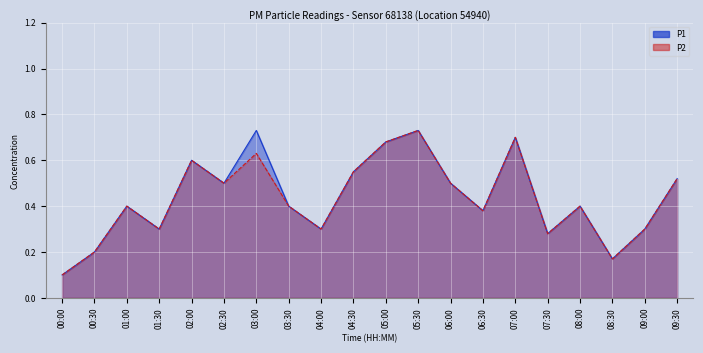

Reading left to right, transcribe all the data shown in this chart.

P1: 00:00=0.1	00:30=0.2	01:00=0.4	01:30=0.3	02:00=0.6	02:30=0.5	03:00=0.7	03:30=0.4	04:00=0.3	04:30=0.6	05:00=0.7	05:30=0.7	06:00=0.5	06:30=0.4	07:00=0.7	07:30=0.3	08:00=0.4	08:30=0.2	09:00=0.3	09:30=0.5
P2: 00:00=0.1	00:30=0.2	01:00=0.4	01:30=0.3	02:00=0.6	02:30=0.5	03:00=0.6	03:30=0.4	04:00=0.3	04:30=0.6	05:00=0.7	05:30=0.7	06:00=0.5	06:30=0.4	07:00=0.7	07:30=0.3	08:00=0.4	08:30=0.2	09:00=0.3	09:30=0.5